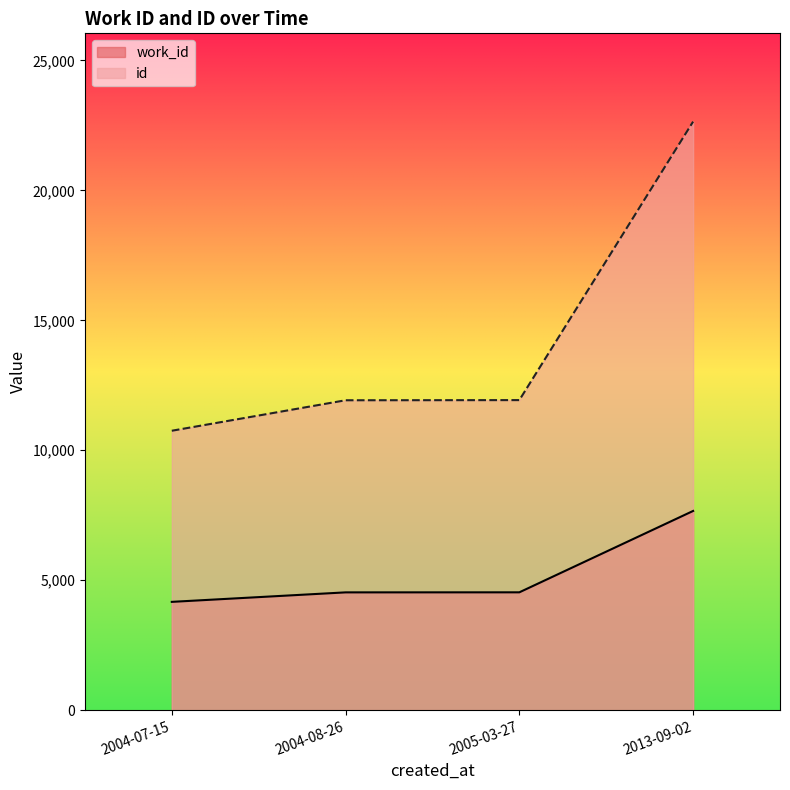

What is the total value across all series at 2005-03-27?

16464